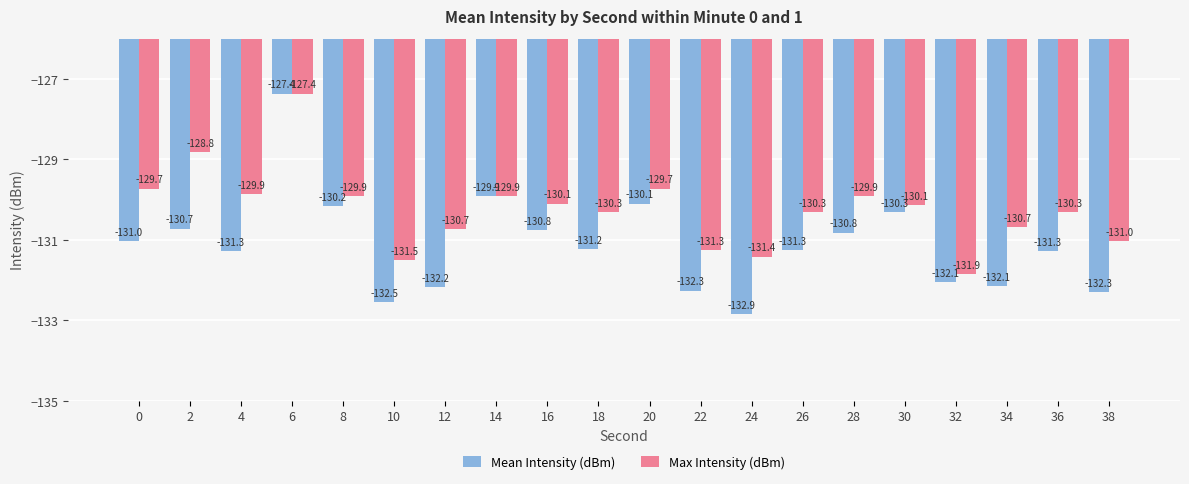

Rank the series by their average value, from lowest to highest.

Mean Intensity (dBm), Max Intensity (dBm)